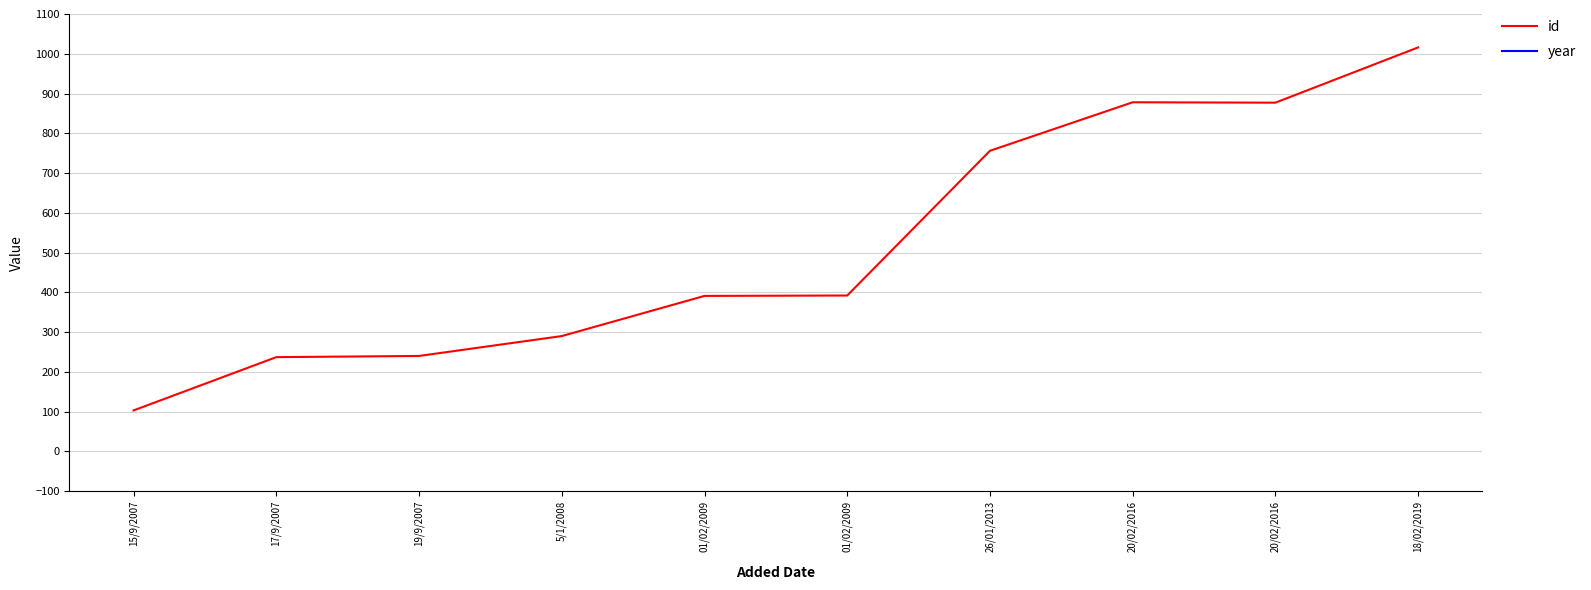

What is the sum of the year values at 01/02/2009 and 20/02/2016?

4019.0